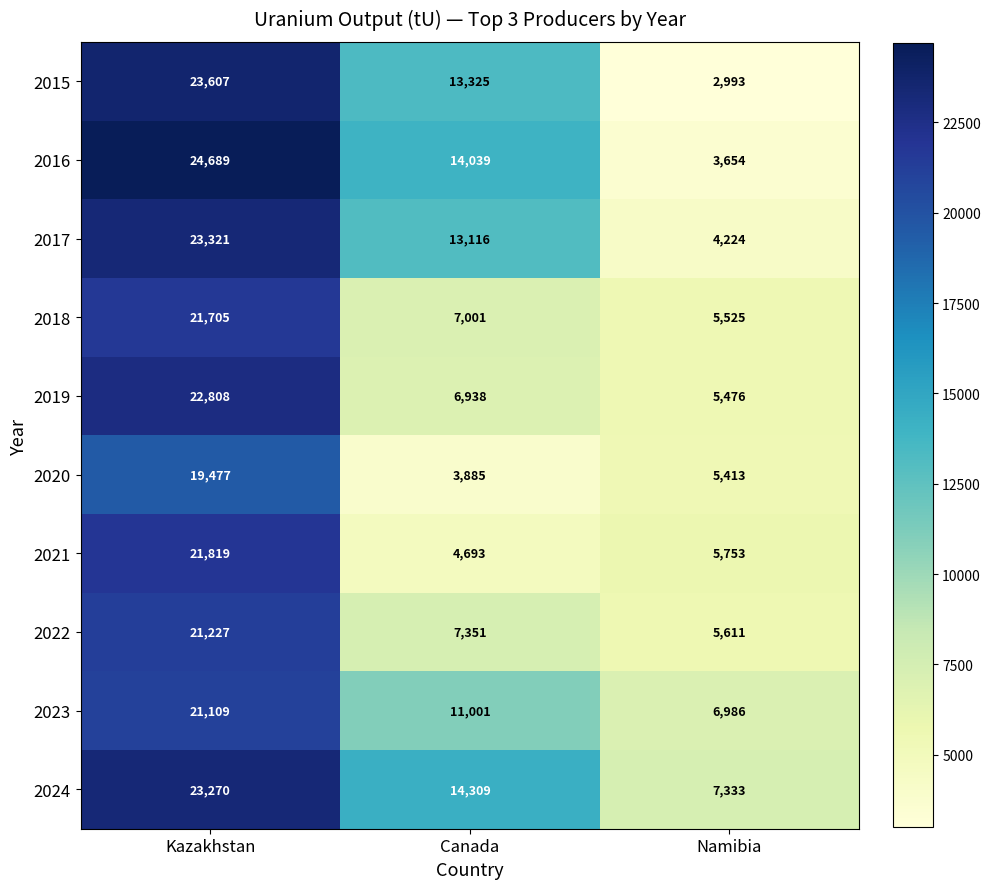

What is the sum of all 2021 values?

32265